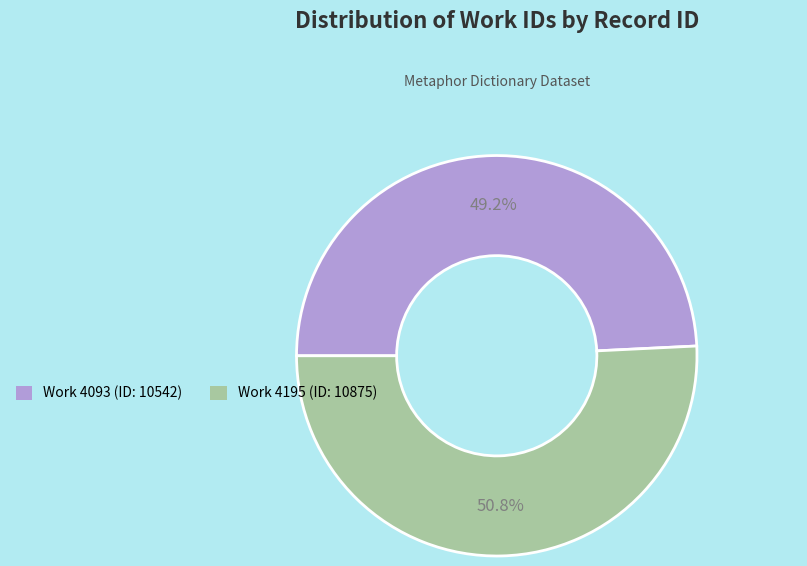

How many segments does this pie chart have?

2